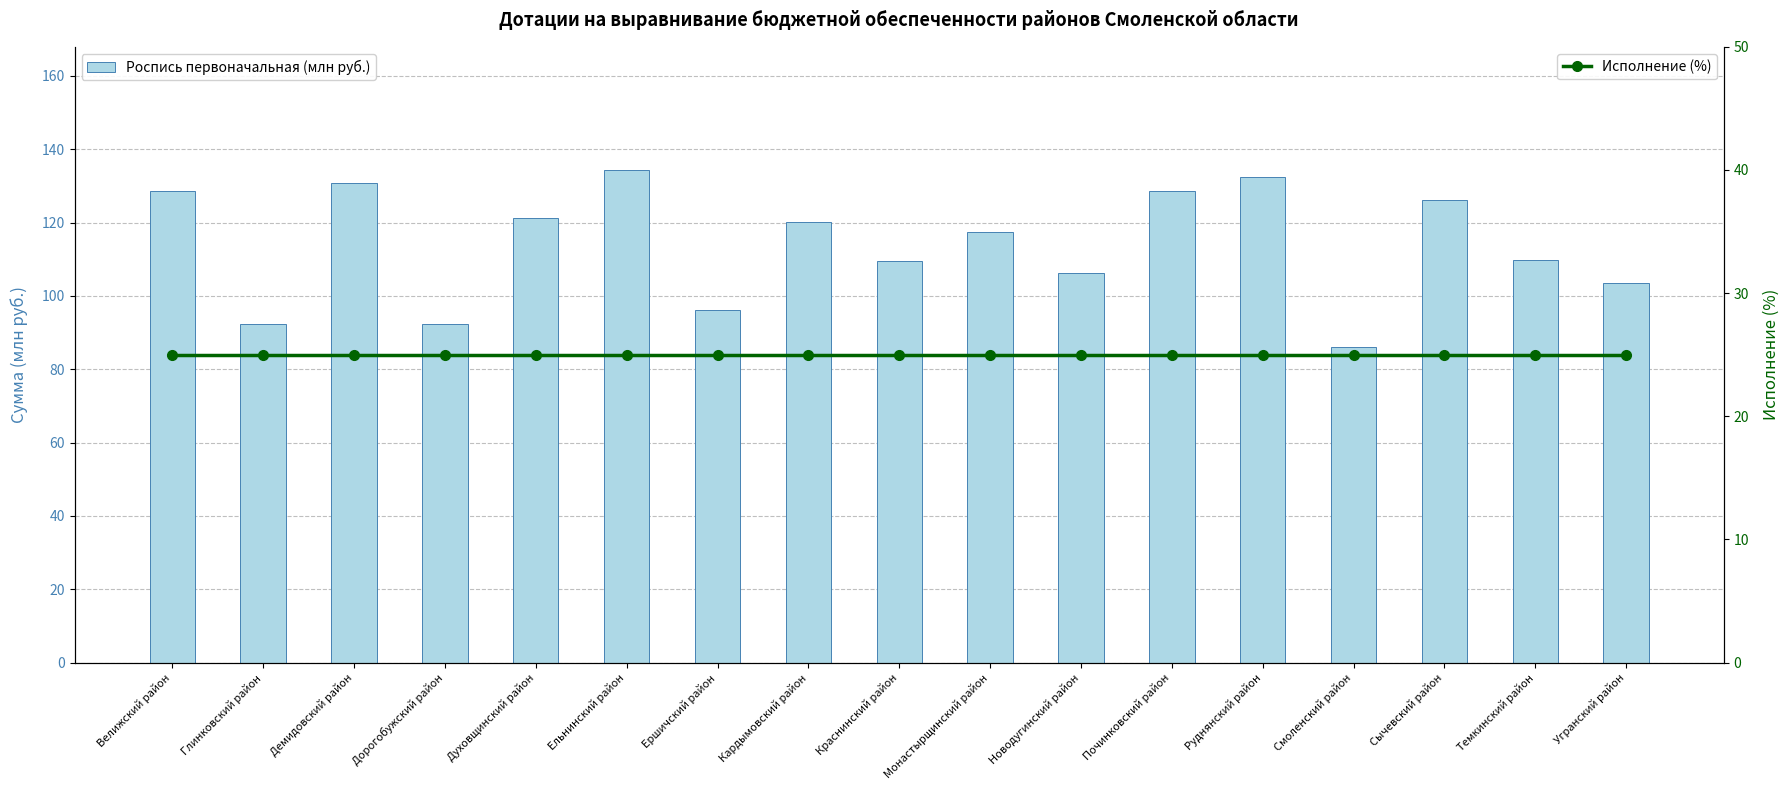

The Роспись первоначальная (млн руб.) series shows 39.2 at Новодугинский район. True or false?

False